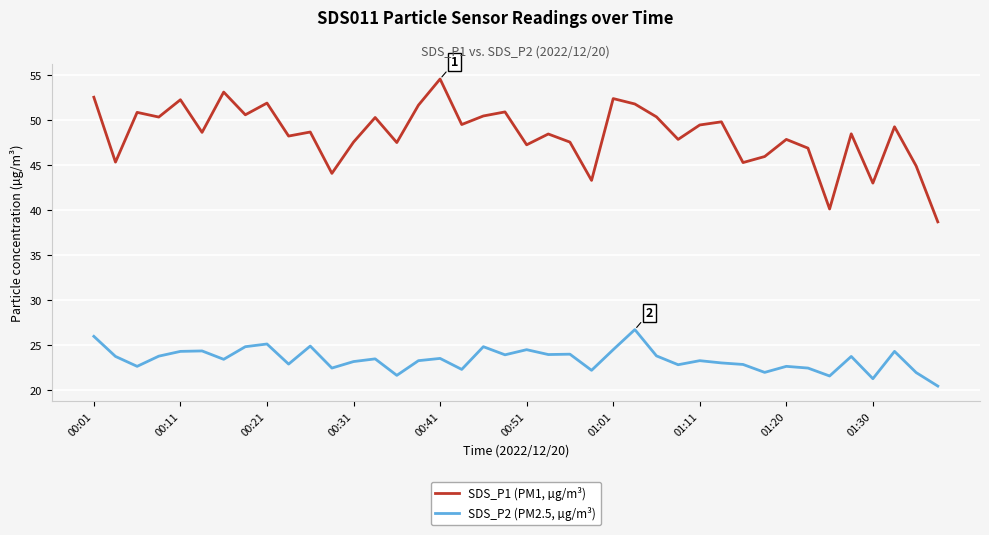

Which series has the largest total across all categories?

SDS_P1 (PM1, µg/m³)